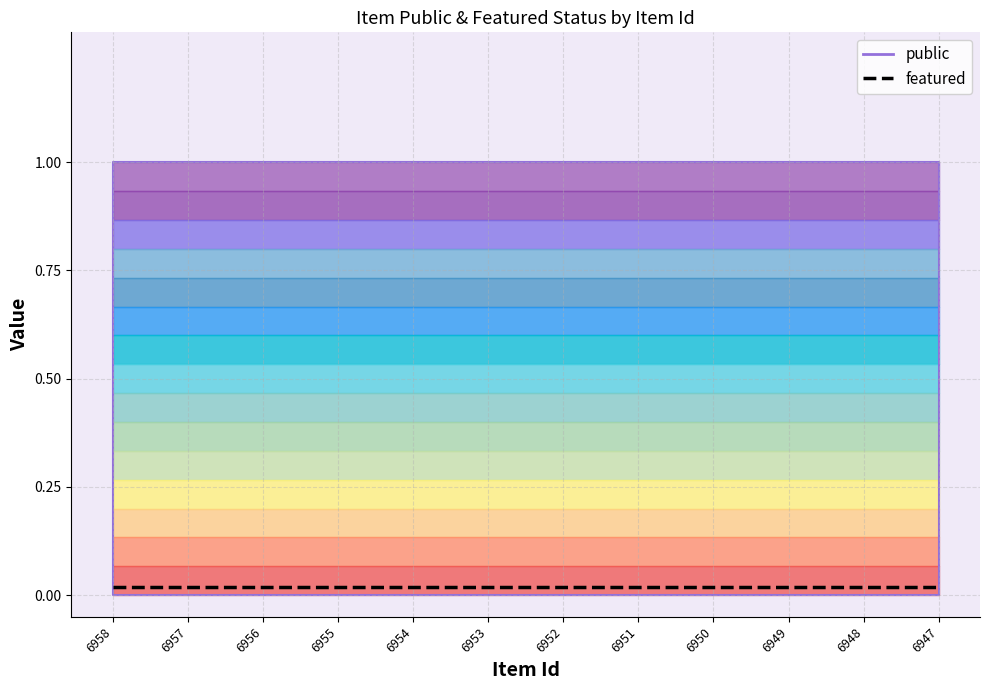

Rank the series by their maximum value, from lowest to highest.

featured, public